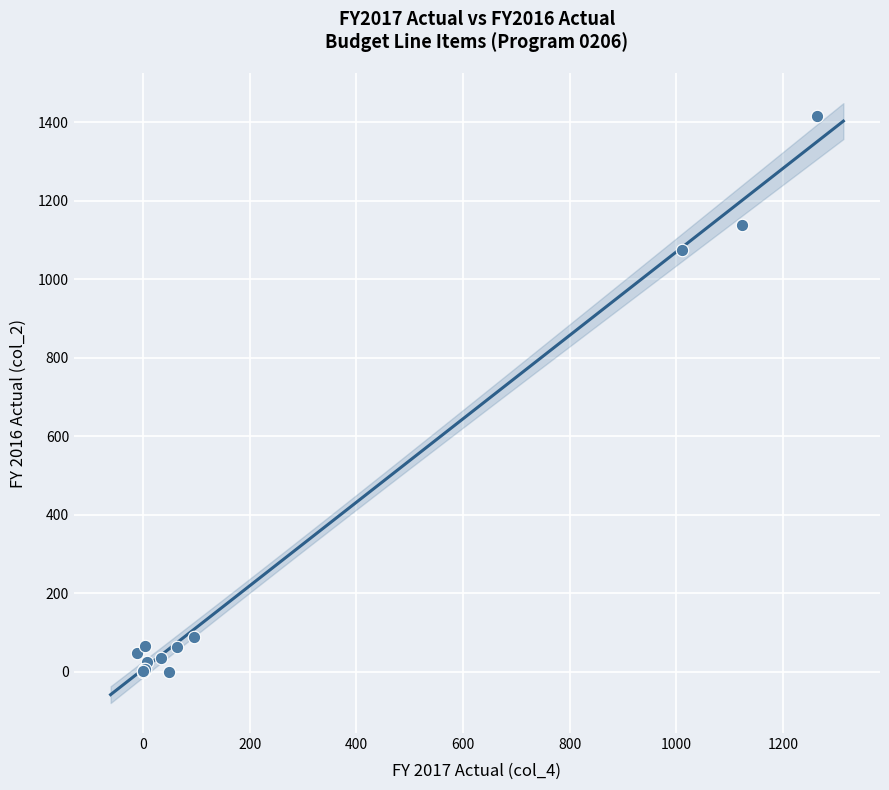

What Y value in the scatter plot is closest to 708?

1074.9